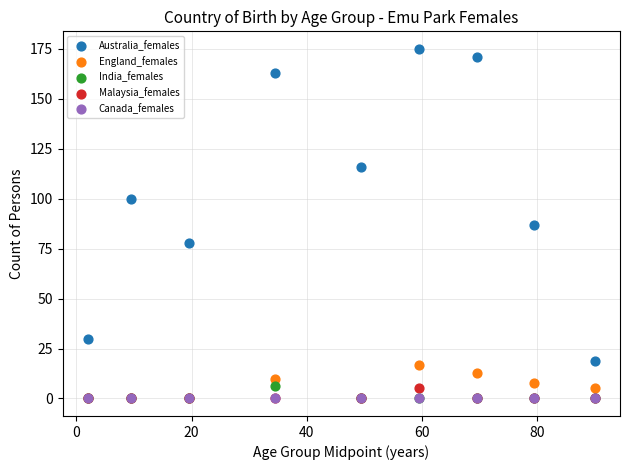

In the Australia_females series, what Y value is closest to 97?

100